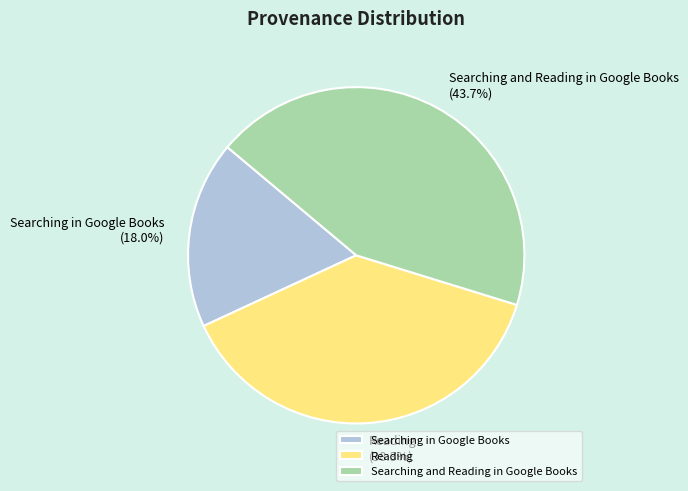

The Searching and Reading in Google Books slice represents 36% of the pie. True or false?

False